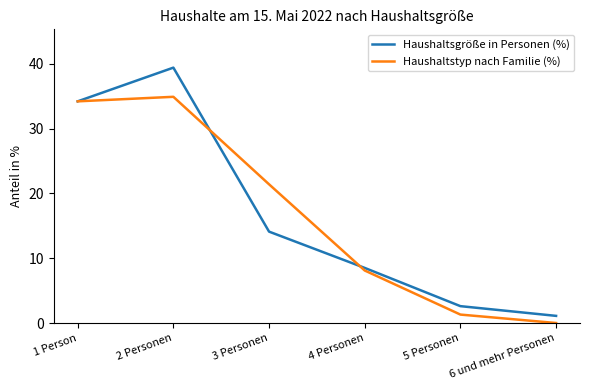

Is it true that Haushaltstyp nach Familie (%) equals 8.1 at 4 Personen?

True